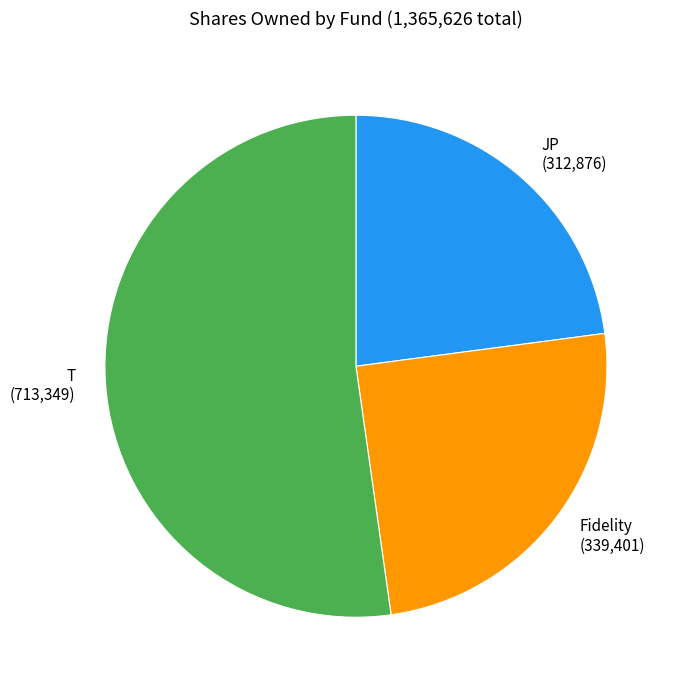

Is there any slice that represents more than half of the pie?

Yes